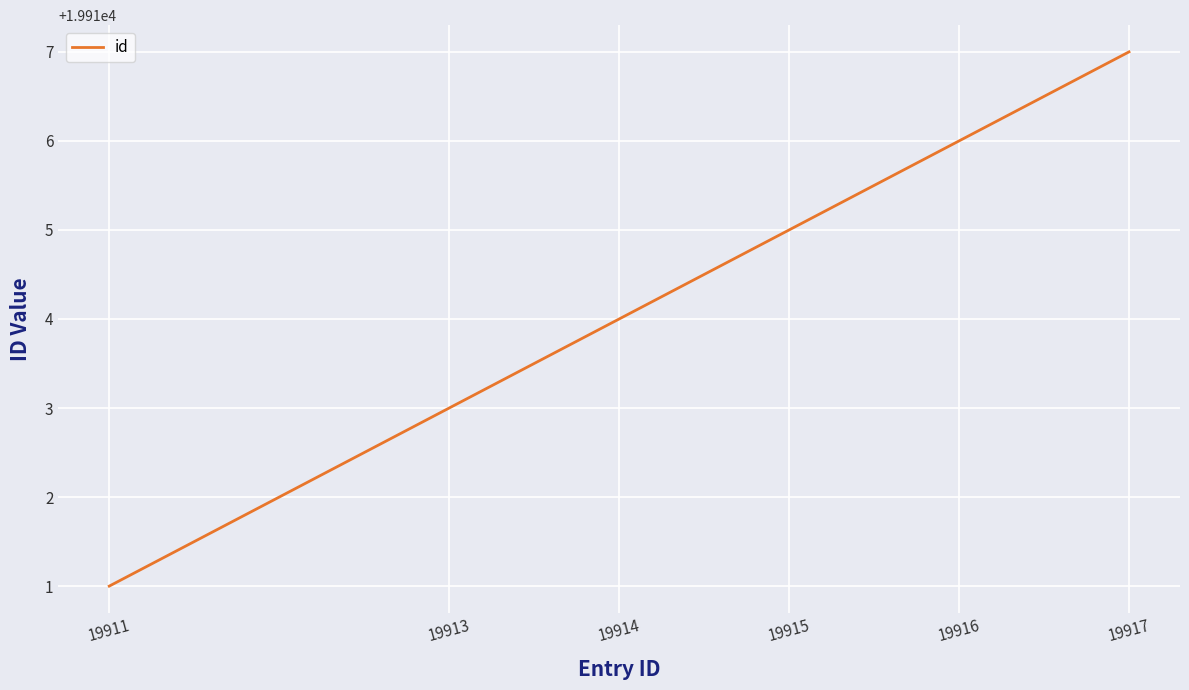

What is the ratio of the value at 19911 to the value at 19916?

1.0